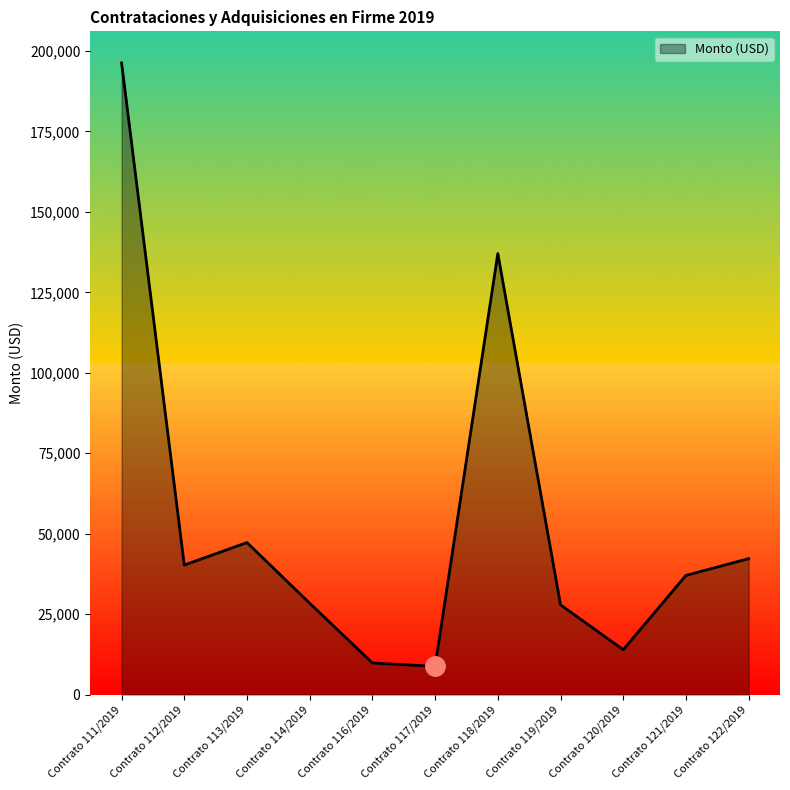

What is the ratio of the value at Contrato 119/2019 to the value at Contrato 122/2019?

0.7